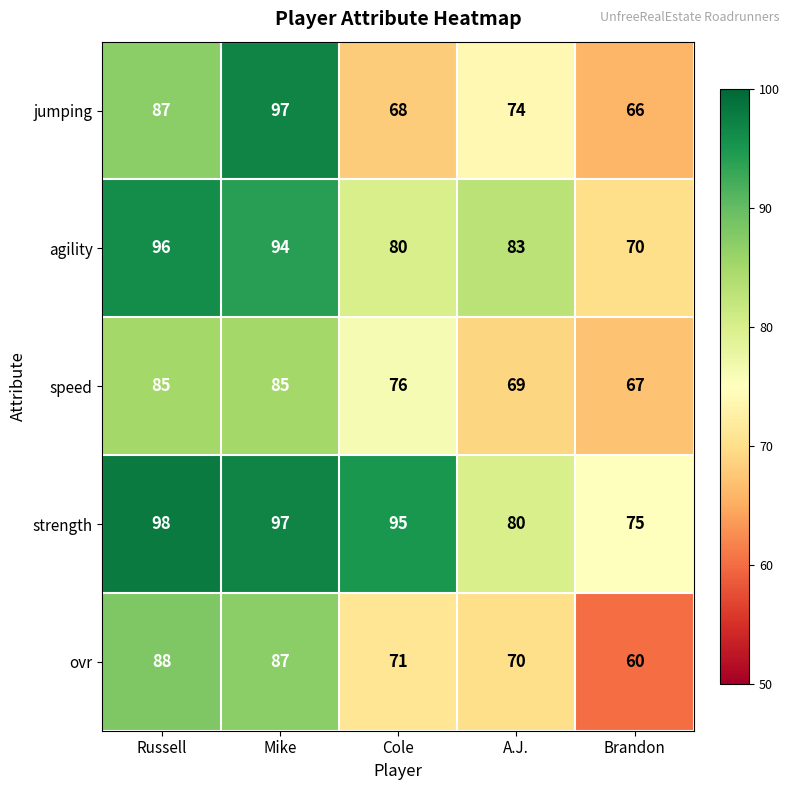

Which series has the largest range (max minus min)?

jumping